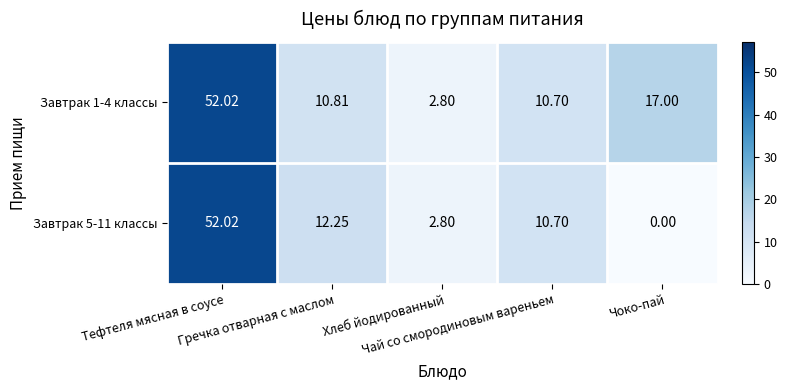

Which label corresponds to the smallest value in the chart?

Чоко-пай